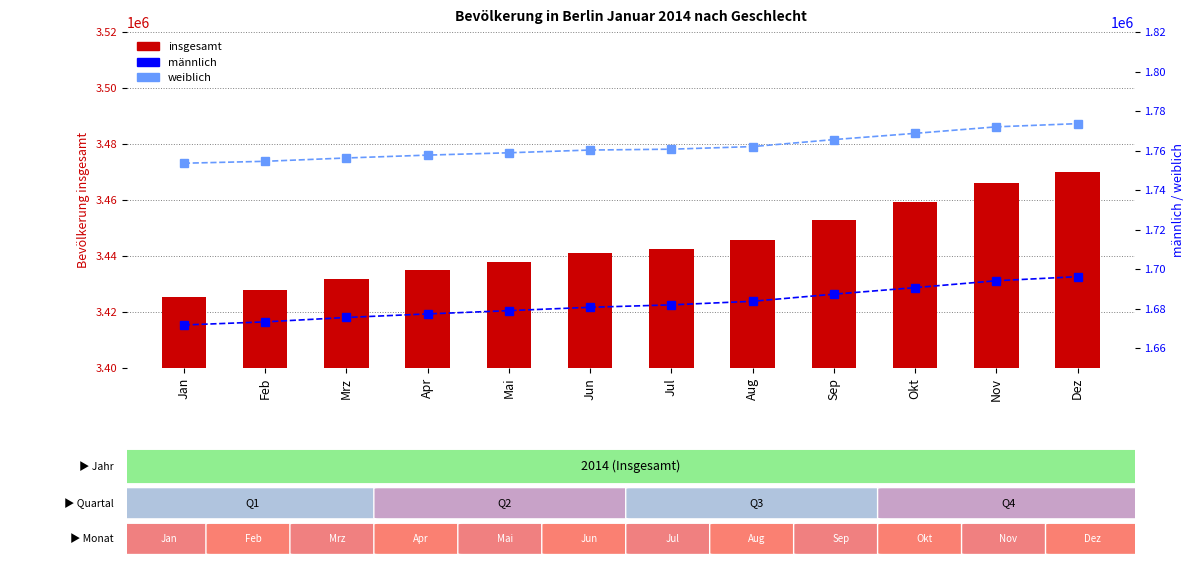

Reading left to right, list all the values displayed in this chart.

insgesamt: Jan=3425368	Feb=3427918	Mrz=3431832	Apr=3435069	Mai=3437916	Jun=3440991	Jul=3442649	Aug=3445793	Sep=3452911	Okt=3459396	Nov=3466164	Dez=3469849
männlich: Jan=1671765	Feb=1673341	Mrz=1675568	Apr=1677361	Mai=1679024	Jun=1680713	Jul=1681942	Aug=1683764	Sep=1687346	Okt=1690673	Nov=1694143	Dez=1696218
weiblich: Jan=1753603	Feb=1754577	Mrz=1756264	Apr=1757708	Mai=1758892	Jun=1760278	Jul=1760707	Aug=1762029	Sep=1765565	Okt=1768723	Nov=1772021	Dez=1773631